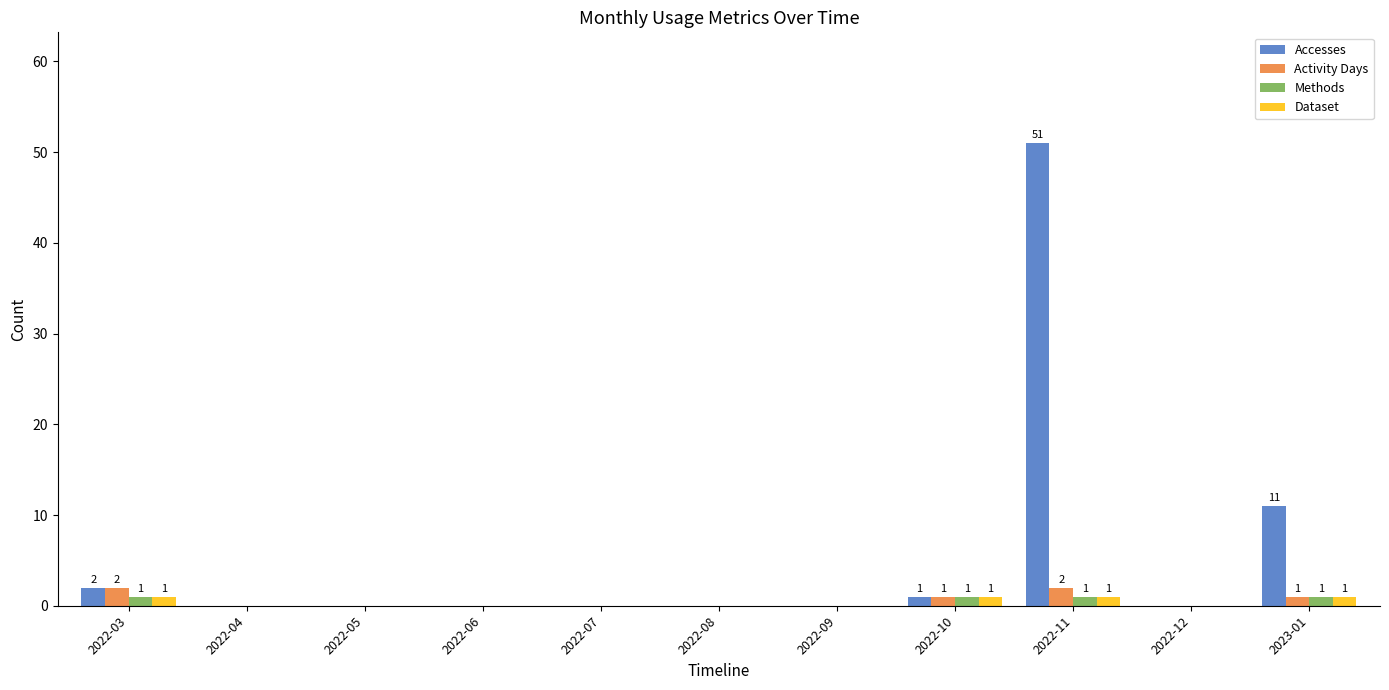

What is the average value of the Activity Days series?

1